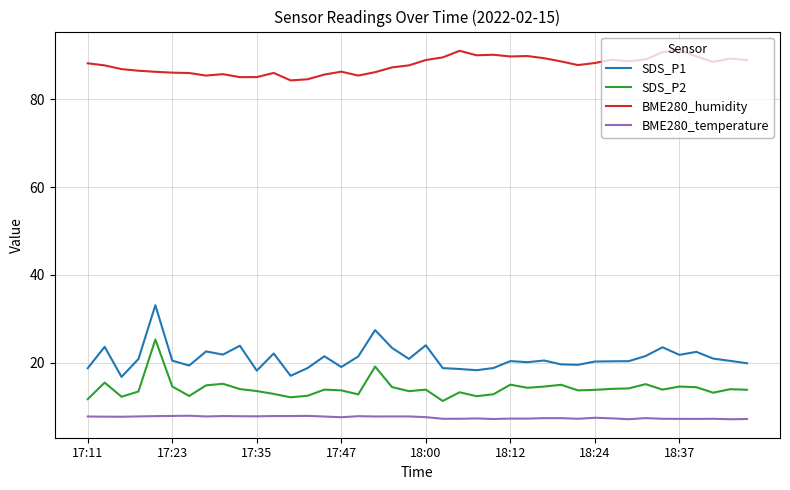

Rank the series by their maximum value, from highest to lowest.

BME280_humidity, SDS_P1, SDS_P2, BME280_temperature